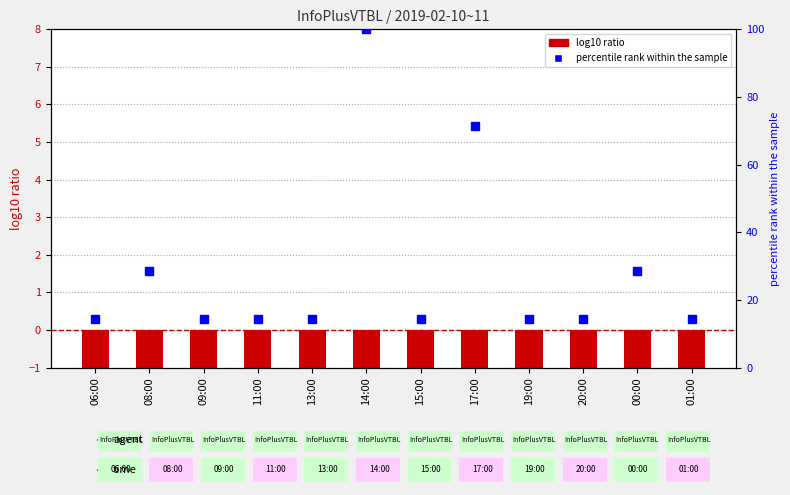

Which series has the largest total across all categories?

percentile rank within the sample